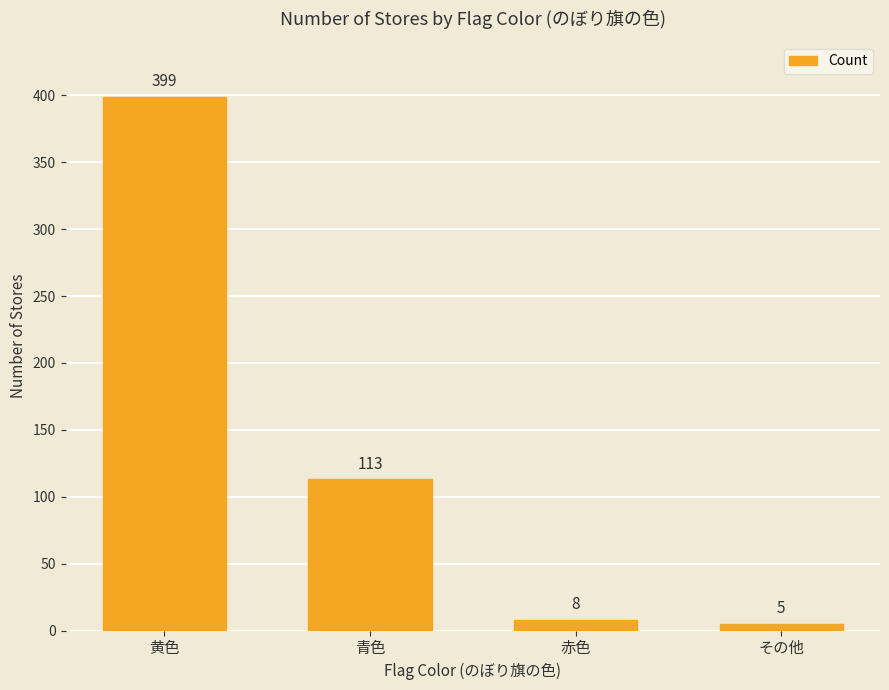

At which label is the value closest to 202?

青色